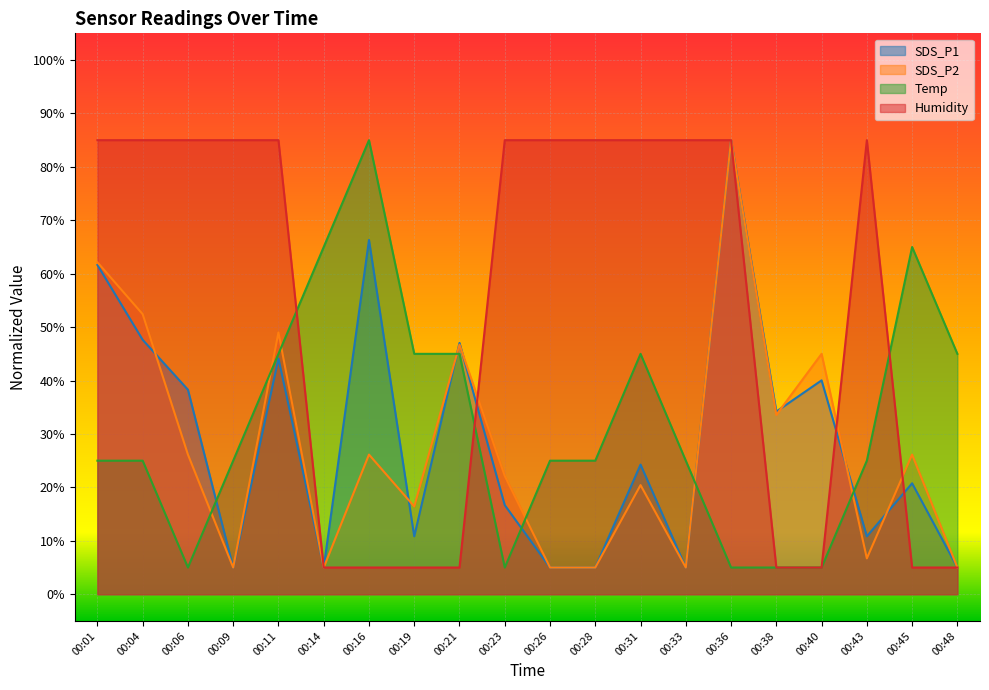

Reading right to left, list all the values displayed in this chart.

SDS_P1: 5.0	20.8	10.8	40.0	34.2	85.0	5.0	24.3	5.0	5.0	16.7	47.0	10.8	66.3	5.0	44.1	5.0	38.3	47.6	61.6
SDS_P2: 5.0	26.1	6.7	45.0	33.6	85.0	5.0	20.4	5.0	5.0	22.1	46.7	16.4	26.1	5.0	49.0	5.0	26.1	52.4	62.1
Temp: 45.0	65.0	25.0	5.0	5.0	5.0	25.0	45.0	25.0	25.0	5.0	45.0	45.0	85.0	65.0	45.0	25.0	5.0	25.0	25.0
Humidity: 5.0	5.0	85.0	5.0	5.0	85.0	85.0	85.0	85.0	85.0	85.0	5.0	5.0	5.0	5.0	85.0	85.0	85.0	85.0	85.0